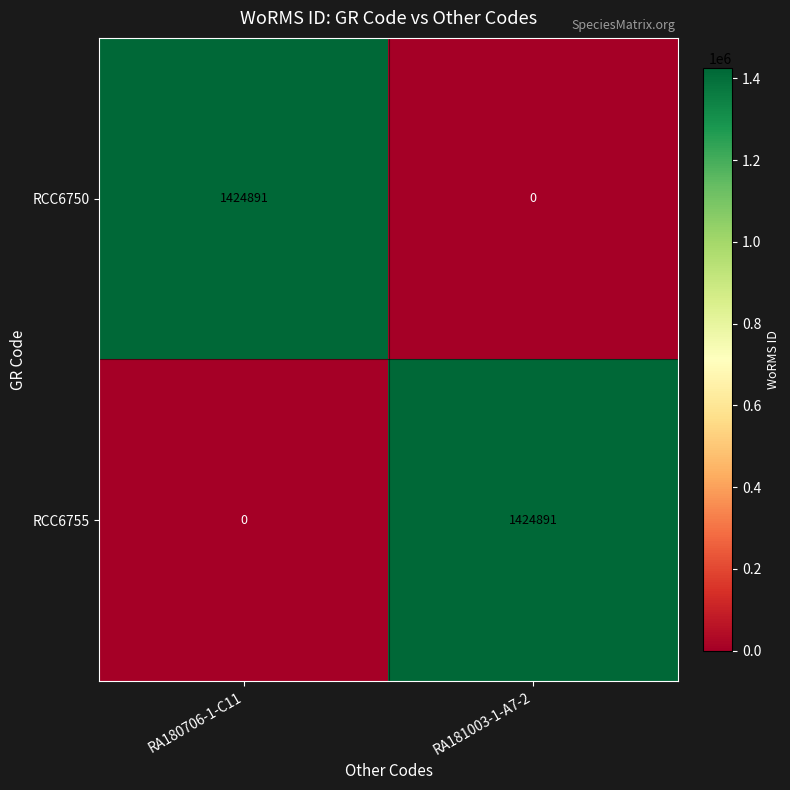

What is the average value of the RCC6755 series?

712446